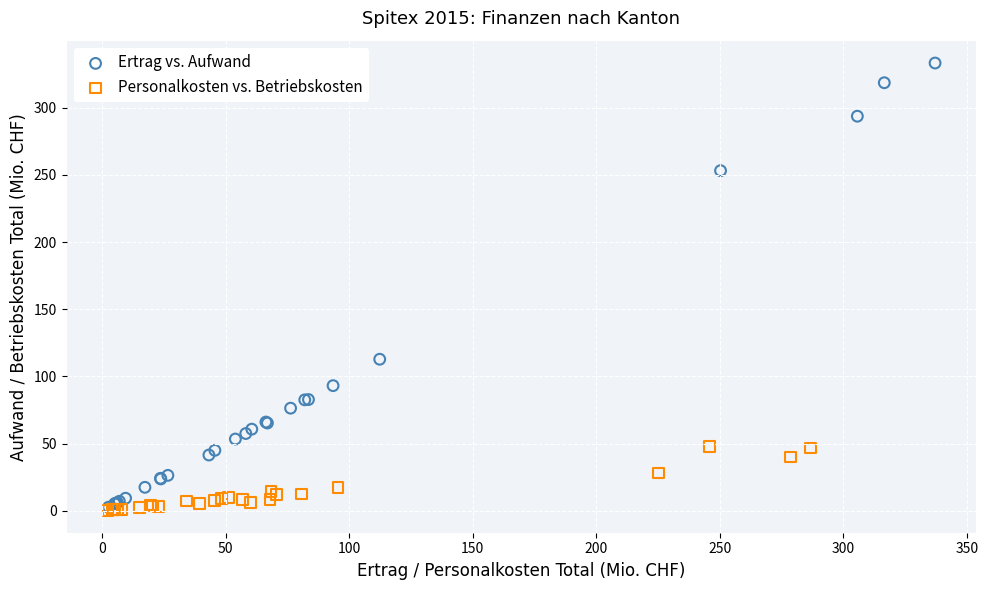

Which series reaches the maximum Y coordinate?

Ertrag vs. Aufwand